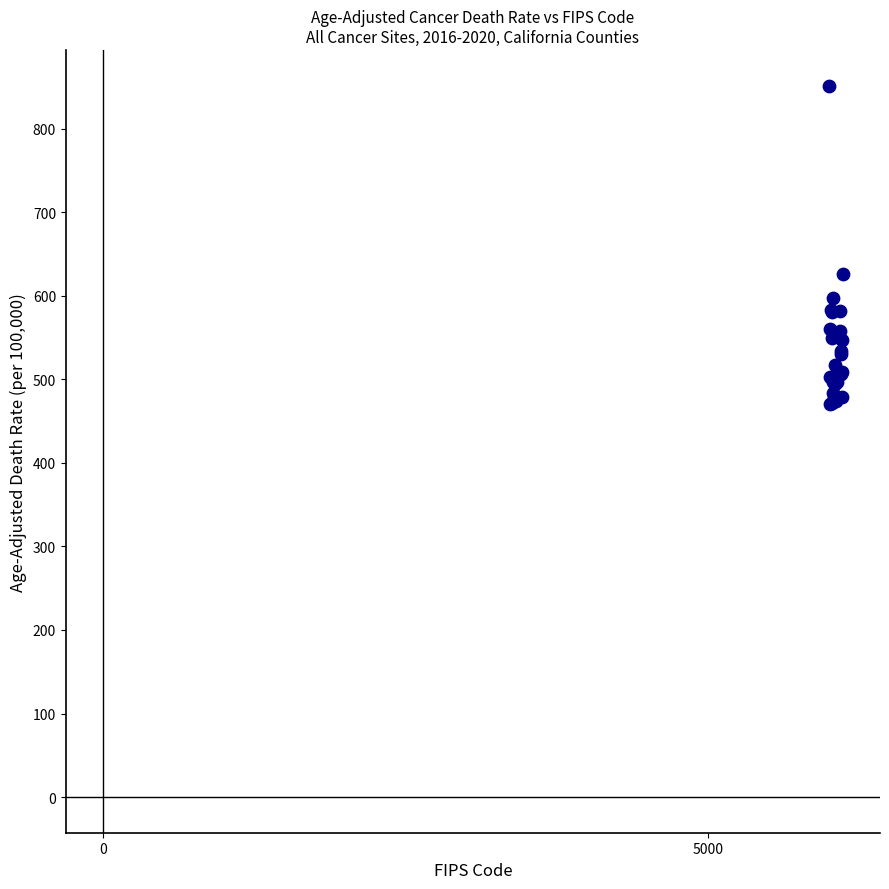

What Y value in the scatter plot is closest to 660?

626.0